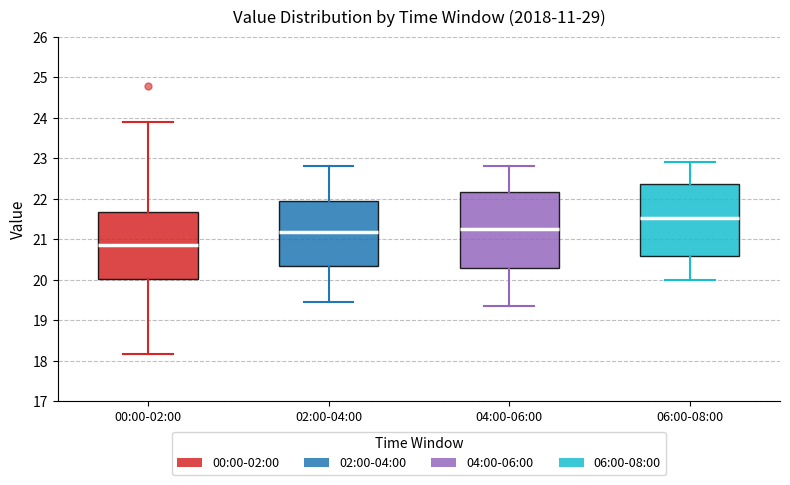

Comparing the boxes themselves (not the whiskers), which one is the tallest?

04:00-06:00